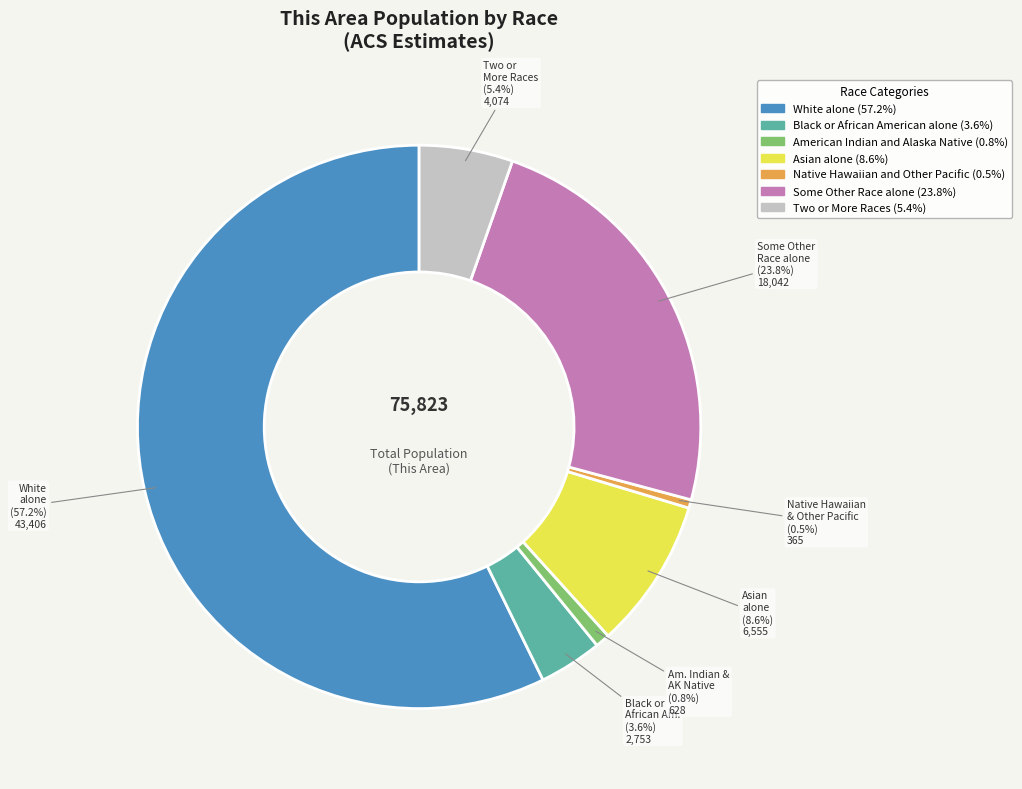

Count the number of slices in the pie.

7